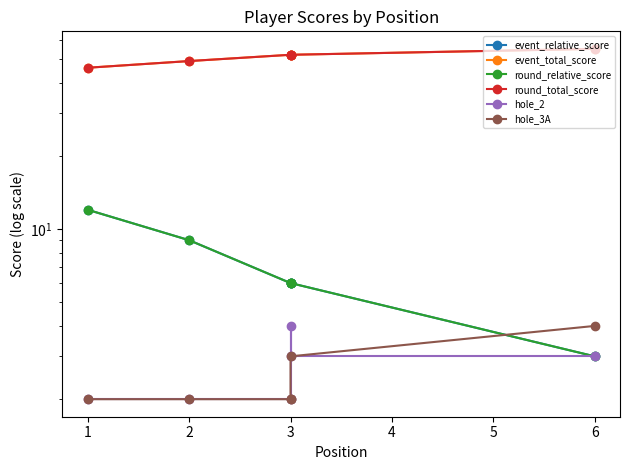

What is the lowest value of the event_relative_score series?

3